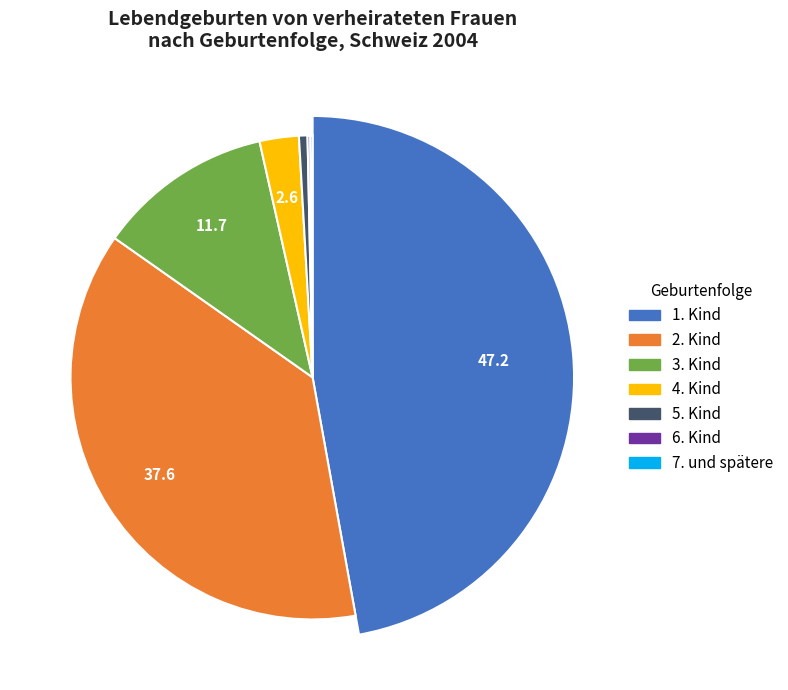

How many segments does this pie chart have?

7